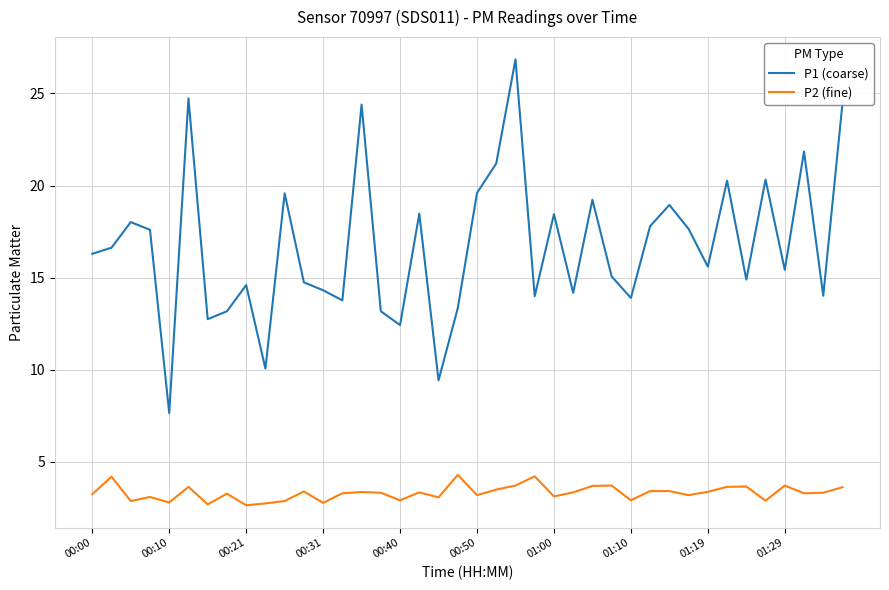

True or false: P1 (coarse) and P2 (fine) intersect in this chart.

False